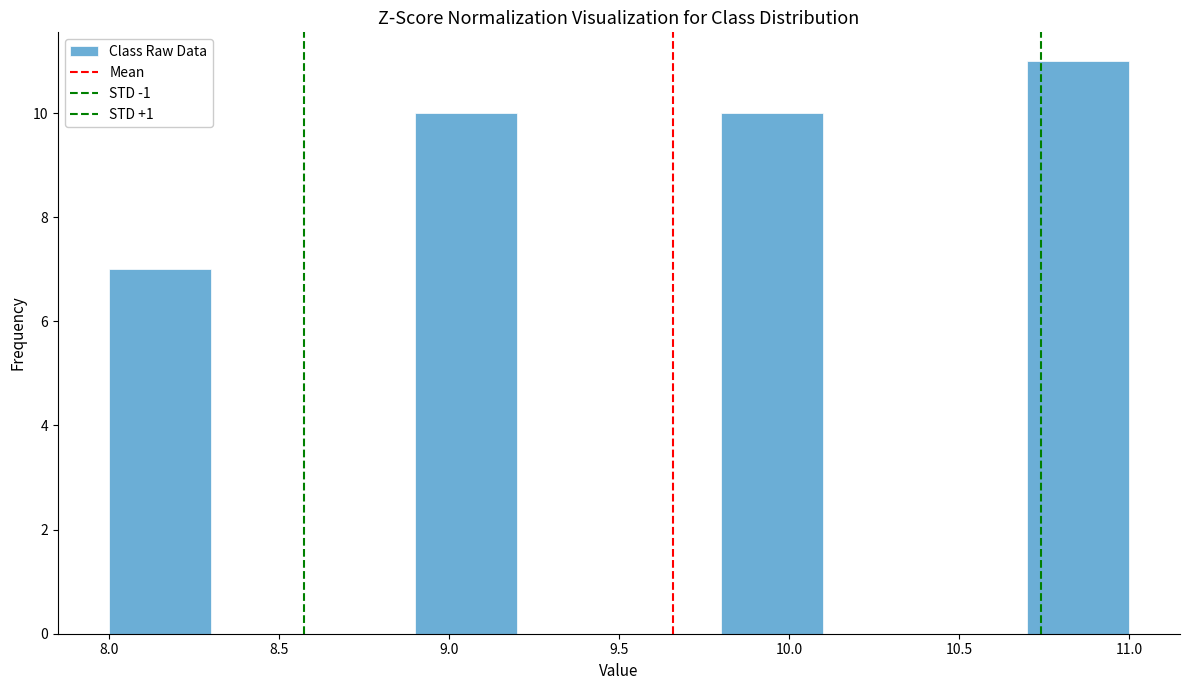

Which range on the x-axis has the tallest bar?

10.7 to 11.0